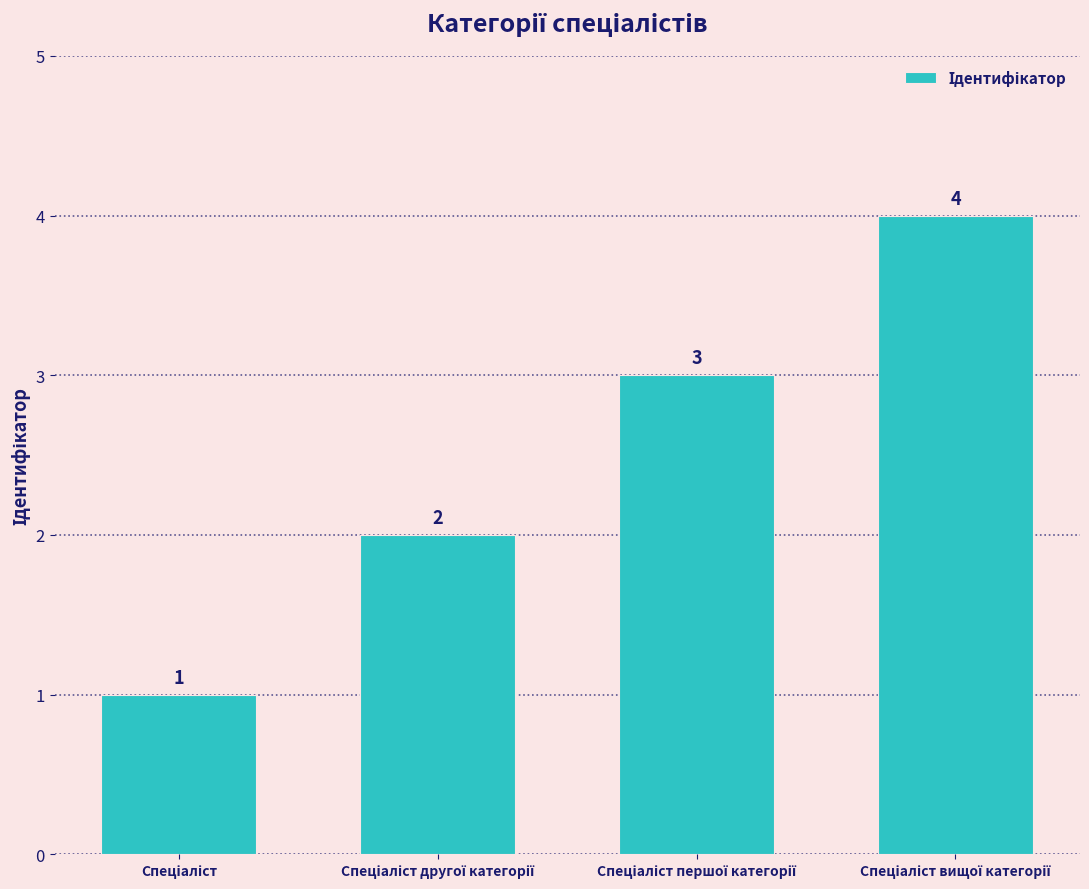

What is the value of the 1st bar from the left?

1